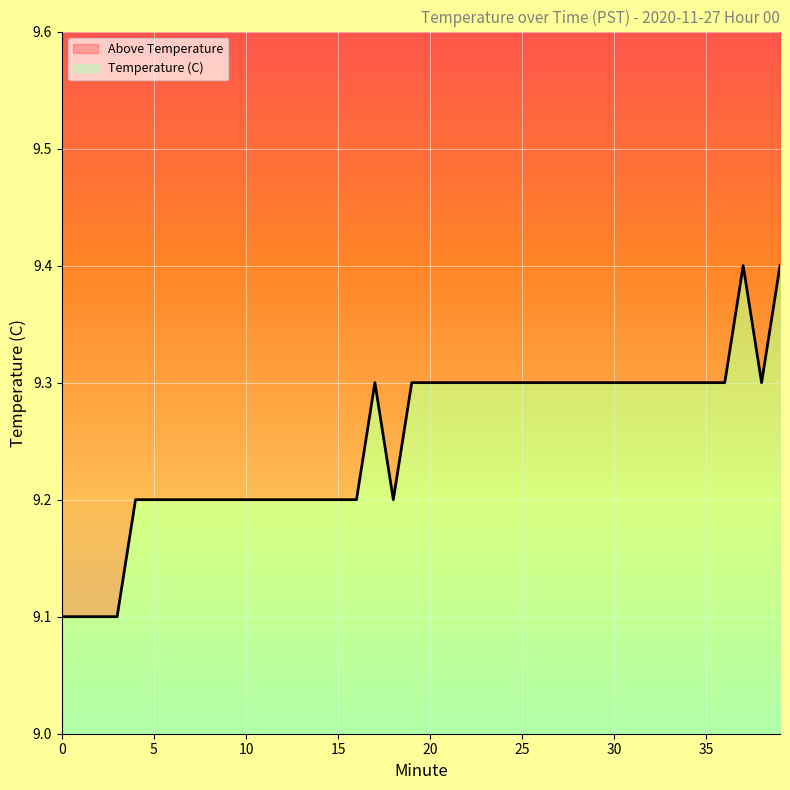

The chart shows a value of 12.4 at 11. True or false?

False